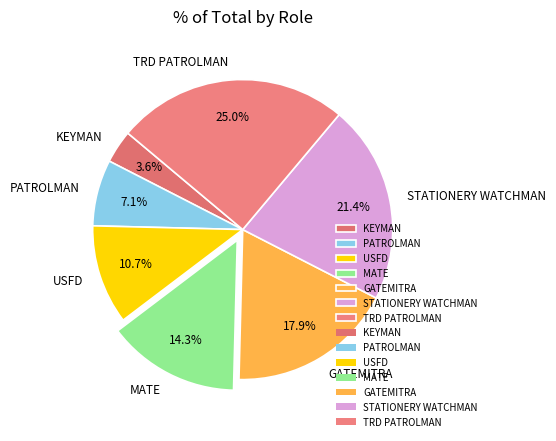

The USFD slice represents 11% of the pie. True or false?

True